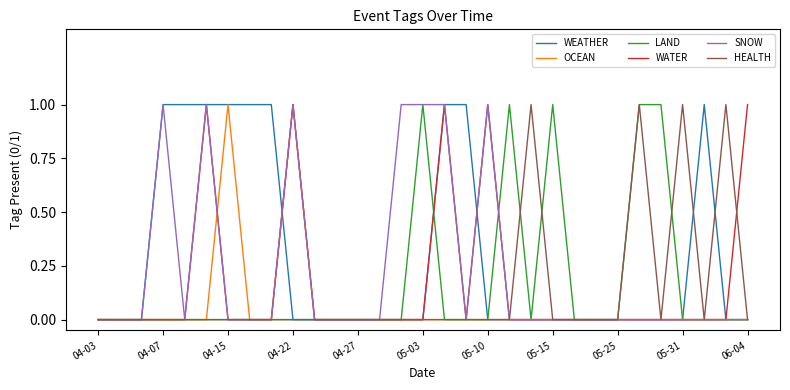

Which series has the largest total across all categories?

WEATHER